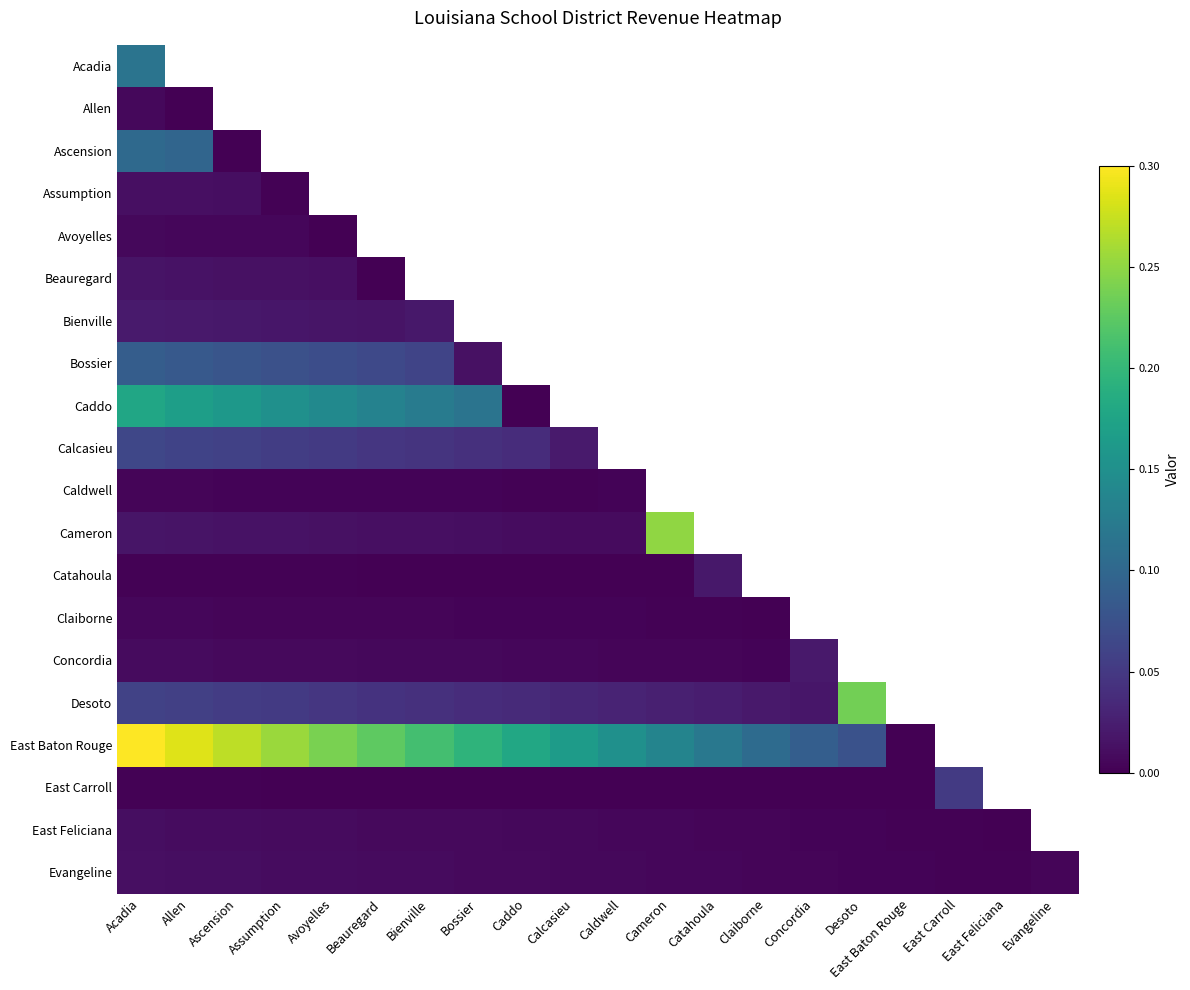

True or false: Beauregard has a value of 0.0 at Beauregard.

True